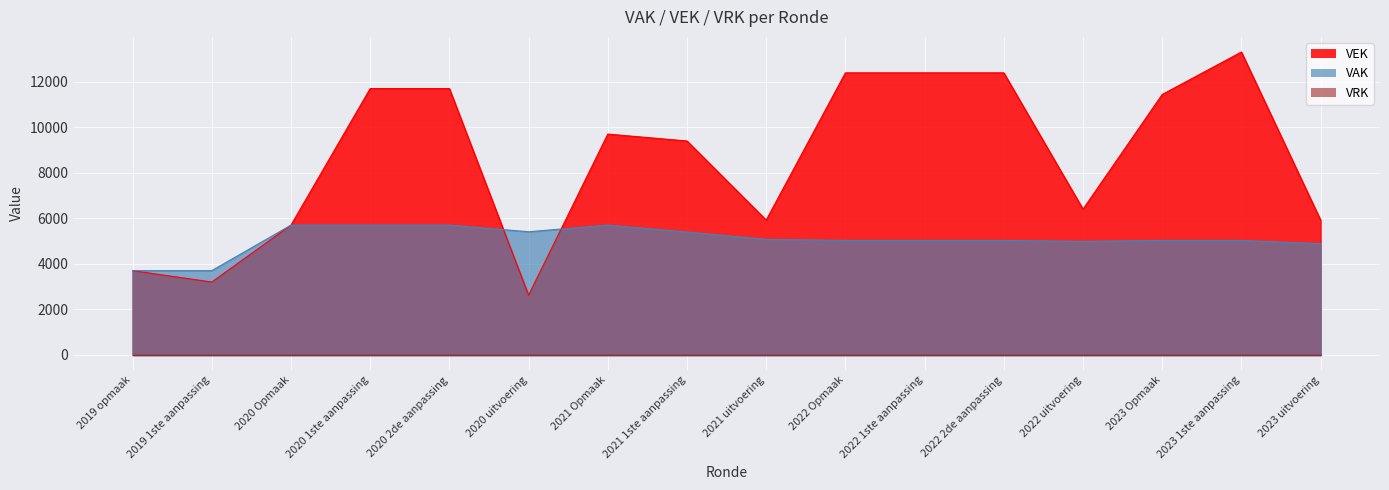

What is the value of the VAK point at the 4th from the left?

5704